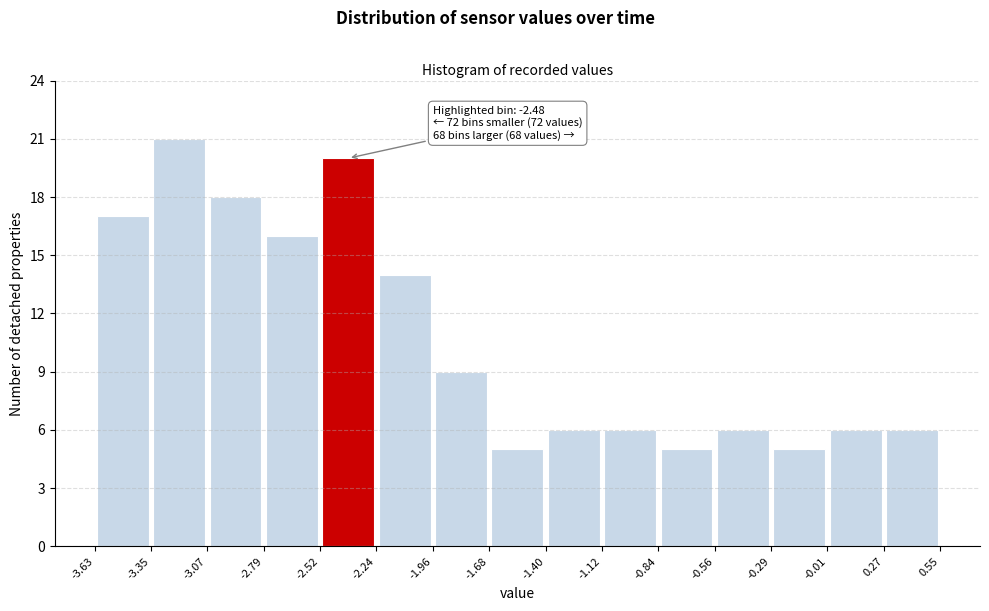

Which range on the x-axis has the tallest bar?

-3.35 to -3.07